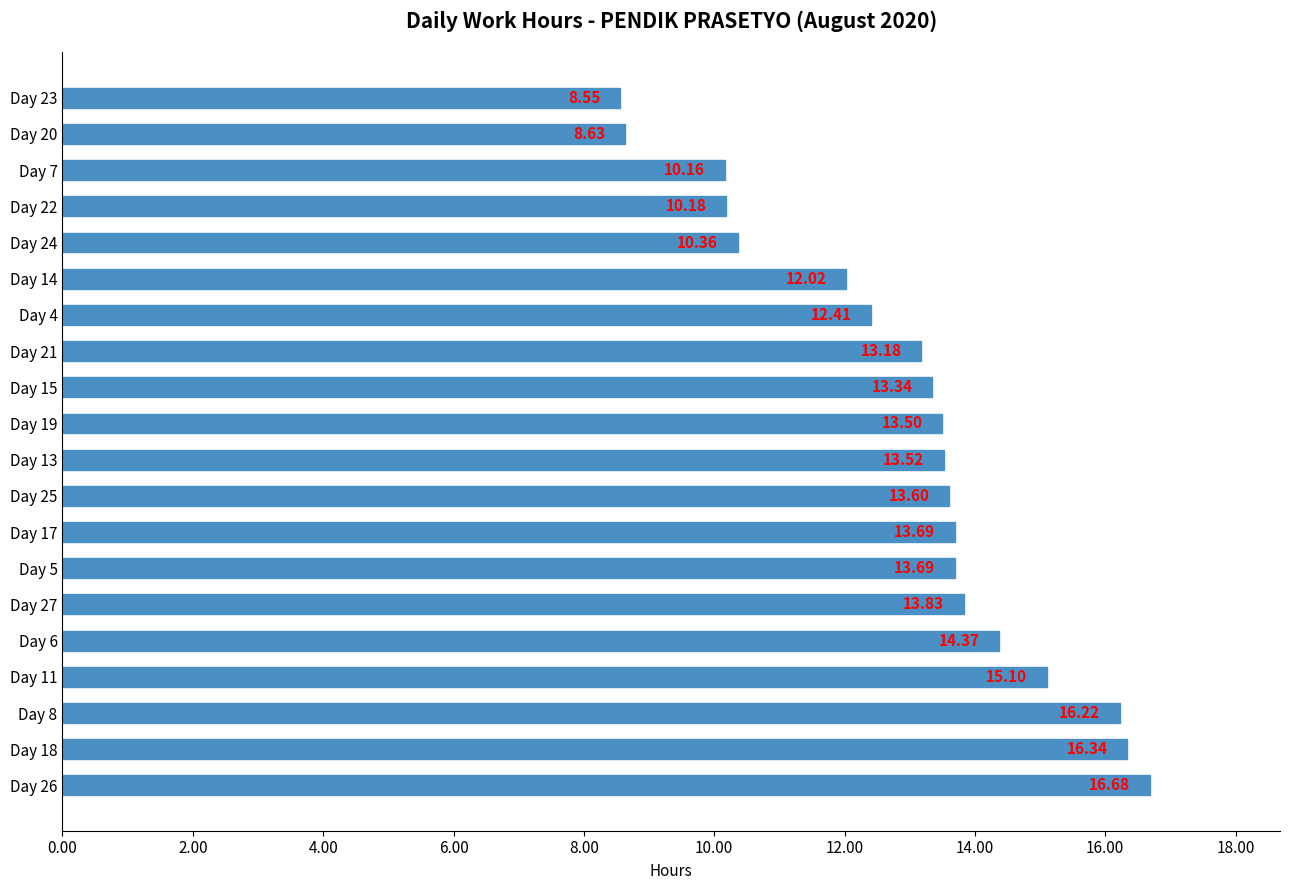

What is the difference between the second highest and second lowest values?

7.7